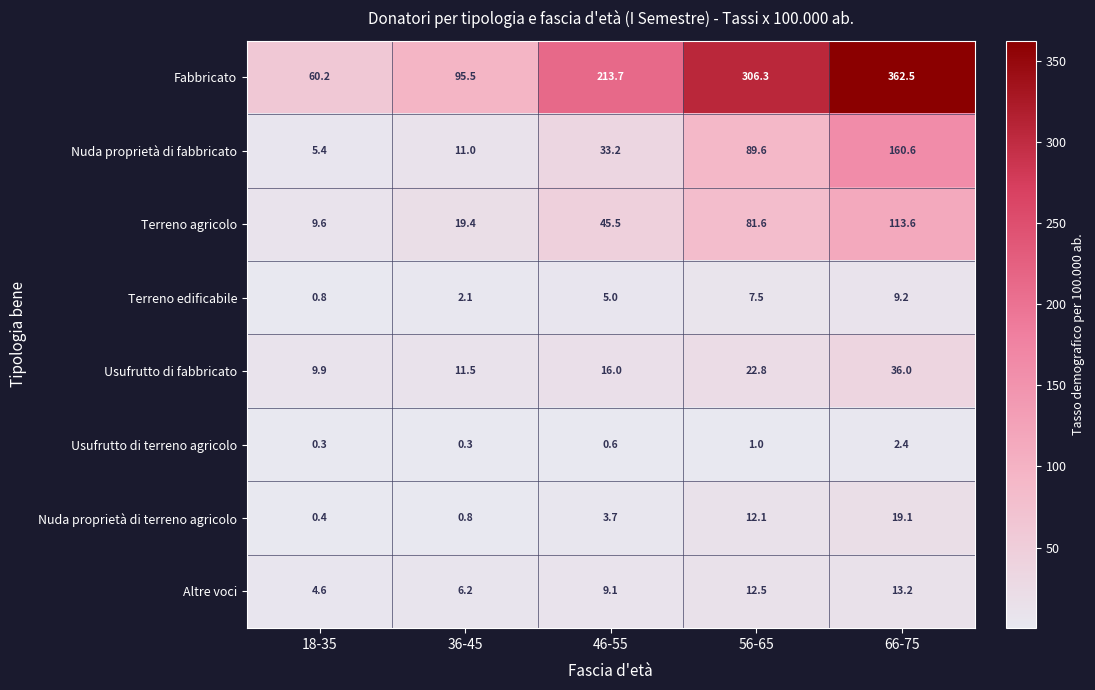

What is the spread (max minus min) of values at 36-45?

95.2